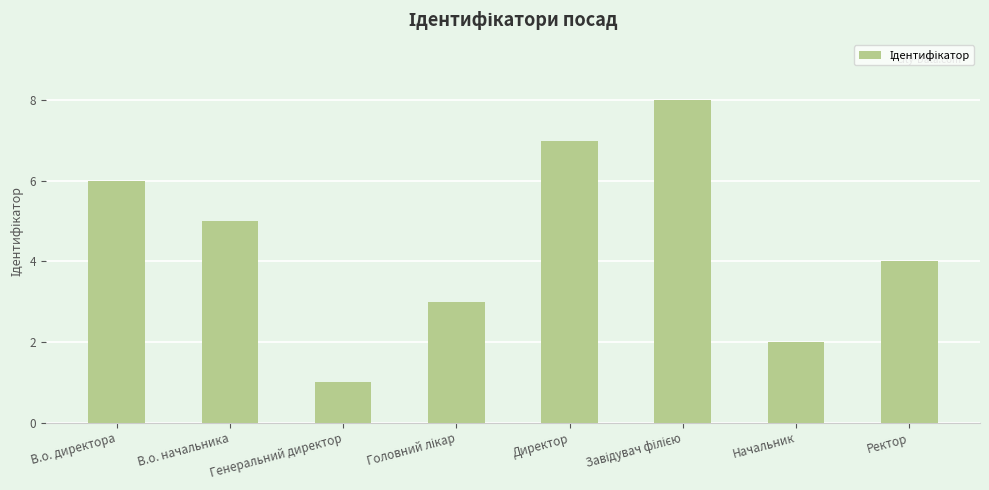

Between В.о. директора and Начальник, which is larger?

В.о. директора